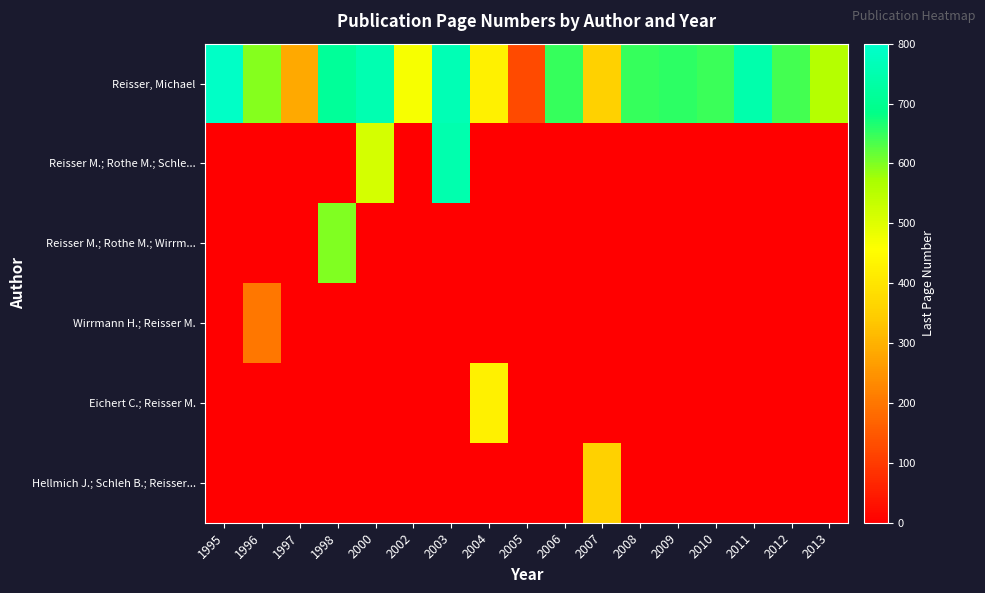

Rank the series at 2010 from lowest to highest value.

Reisser M.; Rothe M.; Schle..., Reisser M.; Rothe M.; Wirrm..., Wirrmann H.; Reisser M., Eichert C.; Reisser M., Hellmich J.; Schleh B.; Reisser..., Reisser, Michael